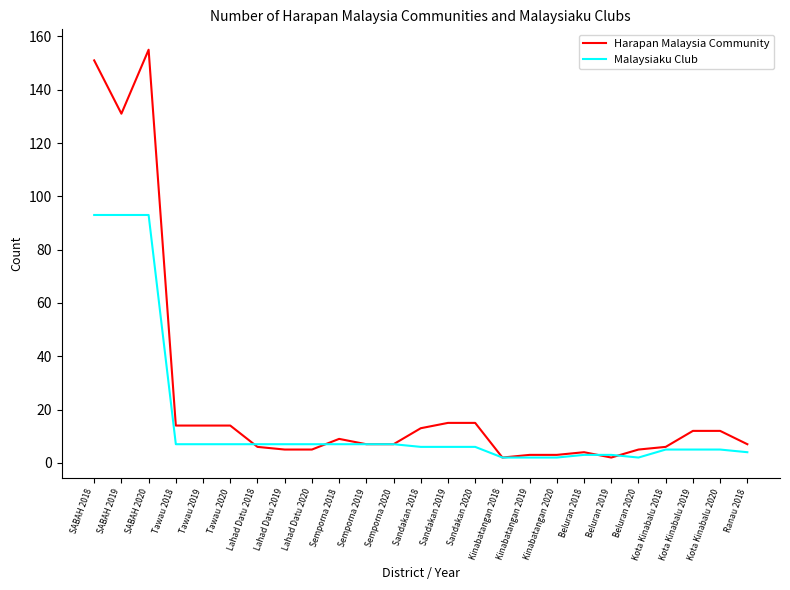

List the series in order of their overall mean, highest first.

Harapan Malaysia Community, Malaysiaku Club